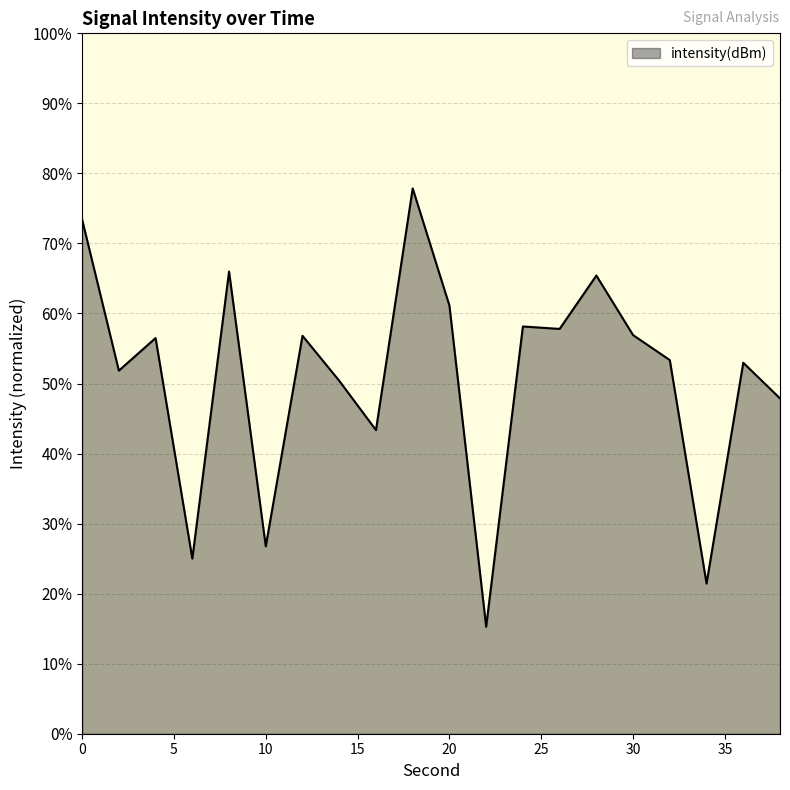

What is the maximum value shown in the chart?

77.9